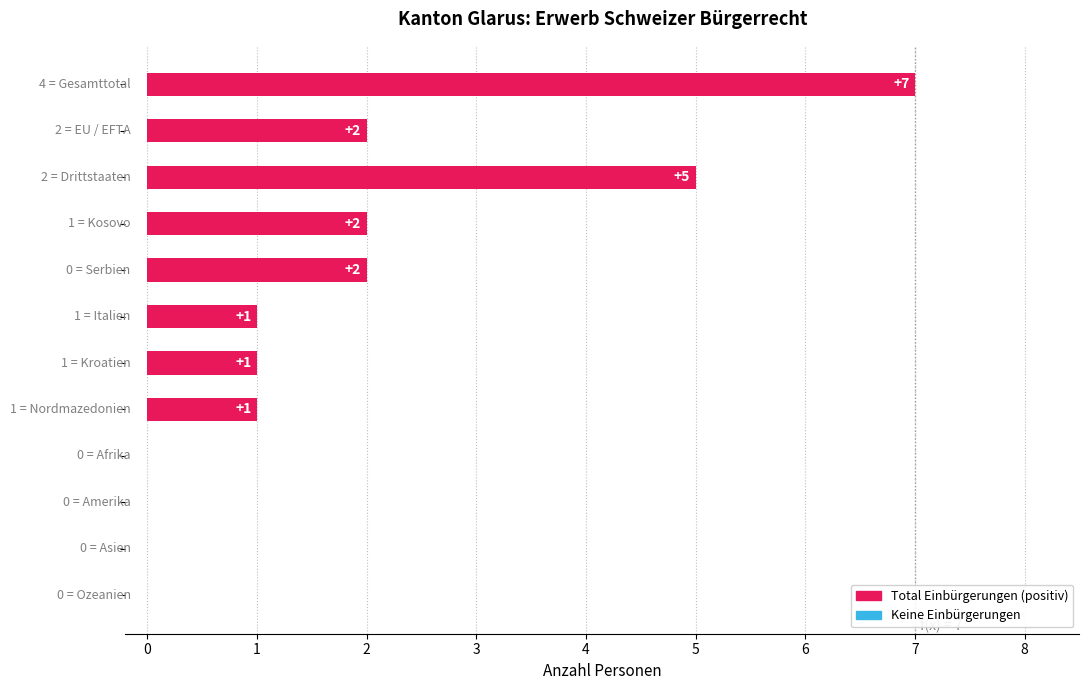

How many series are shown in this chart?

1